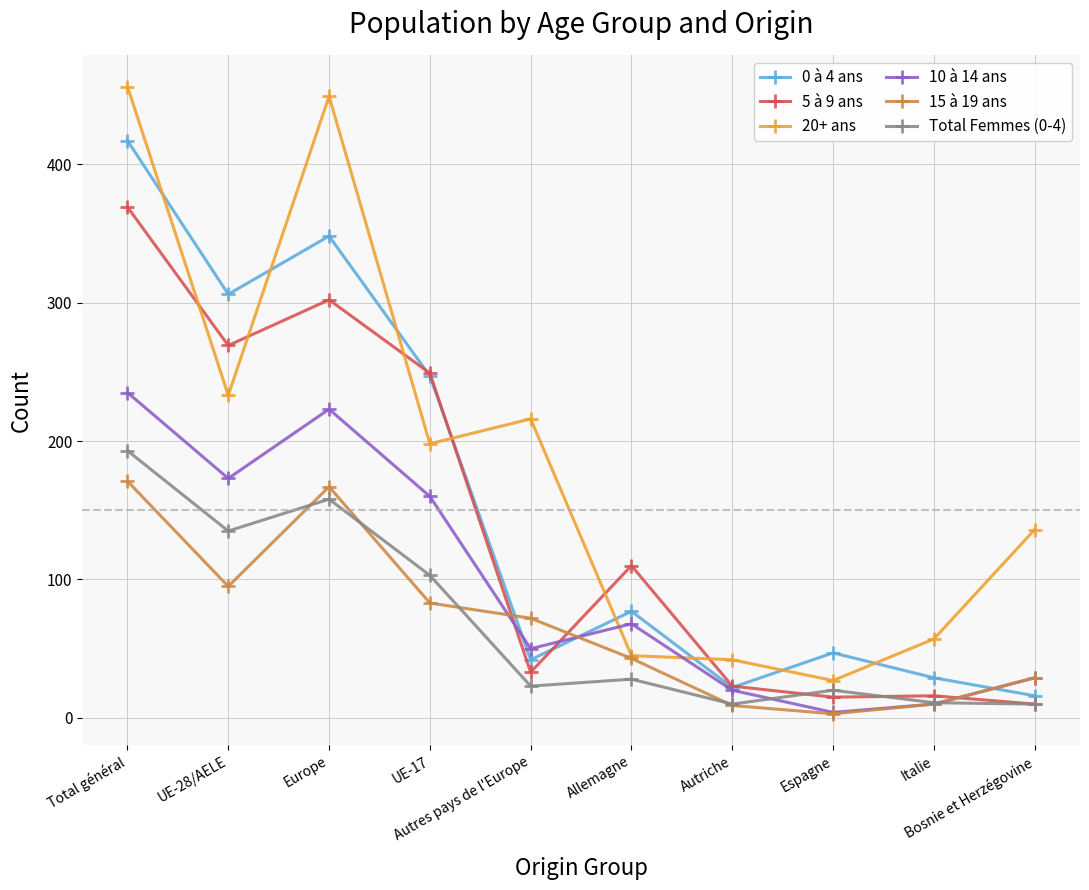

Where is 20+ ans nearest to the value 241?

UE-28/AELE